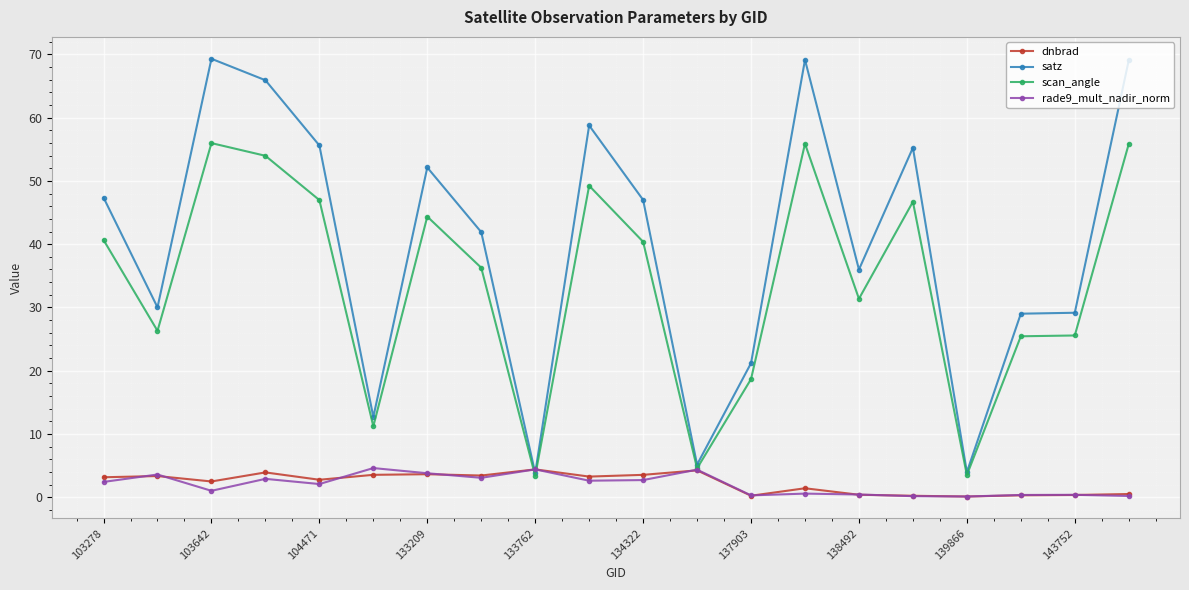

What is the maximum value shown in the chart?

69.3